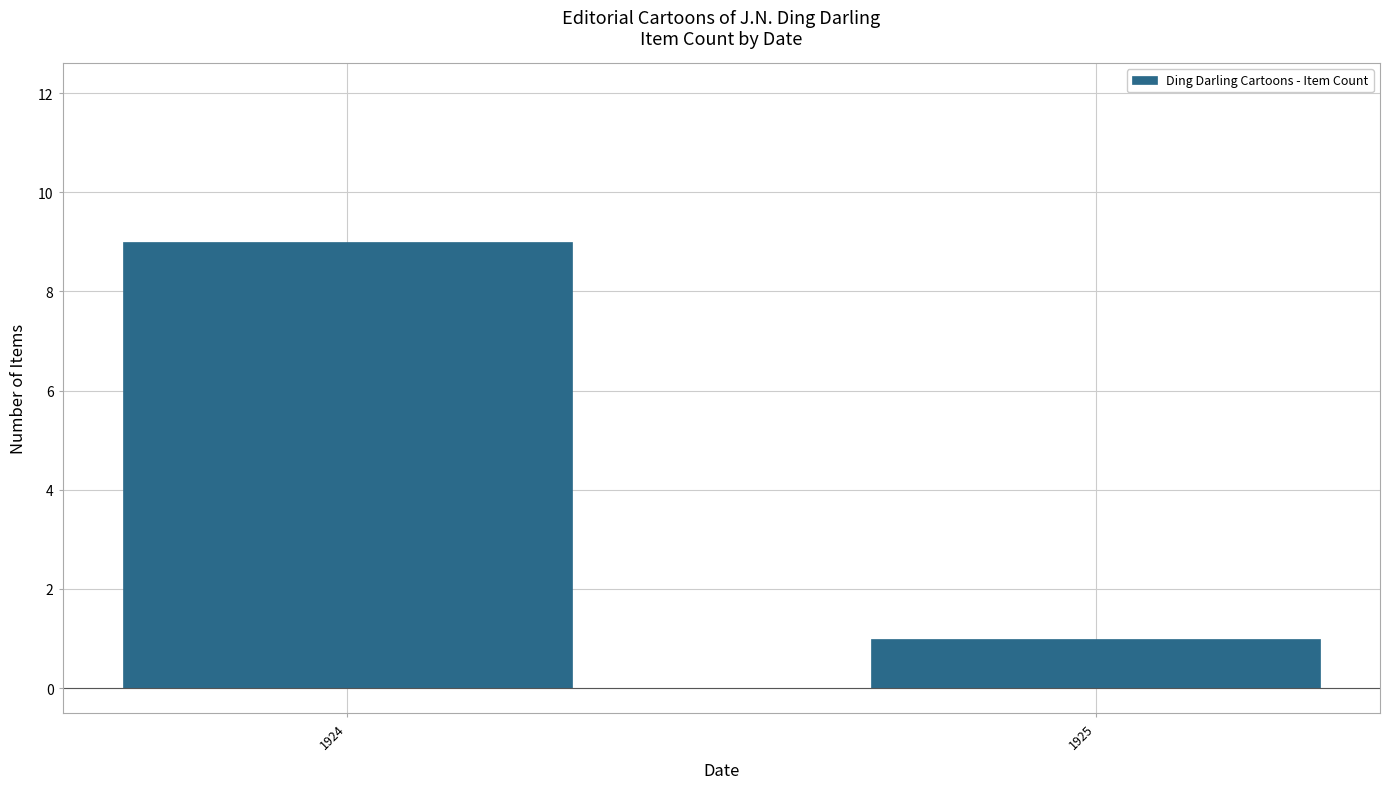

What is the change in value from 1924 to 1925?

-8